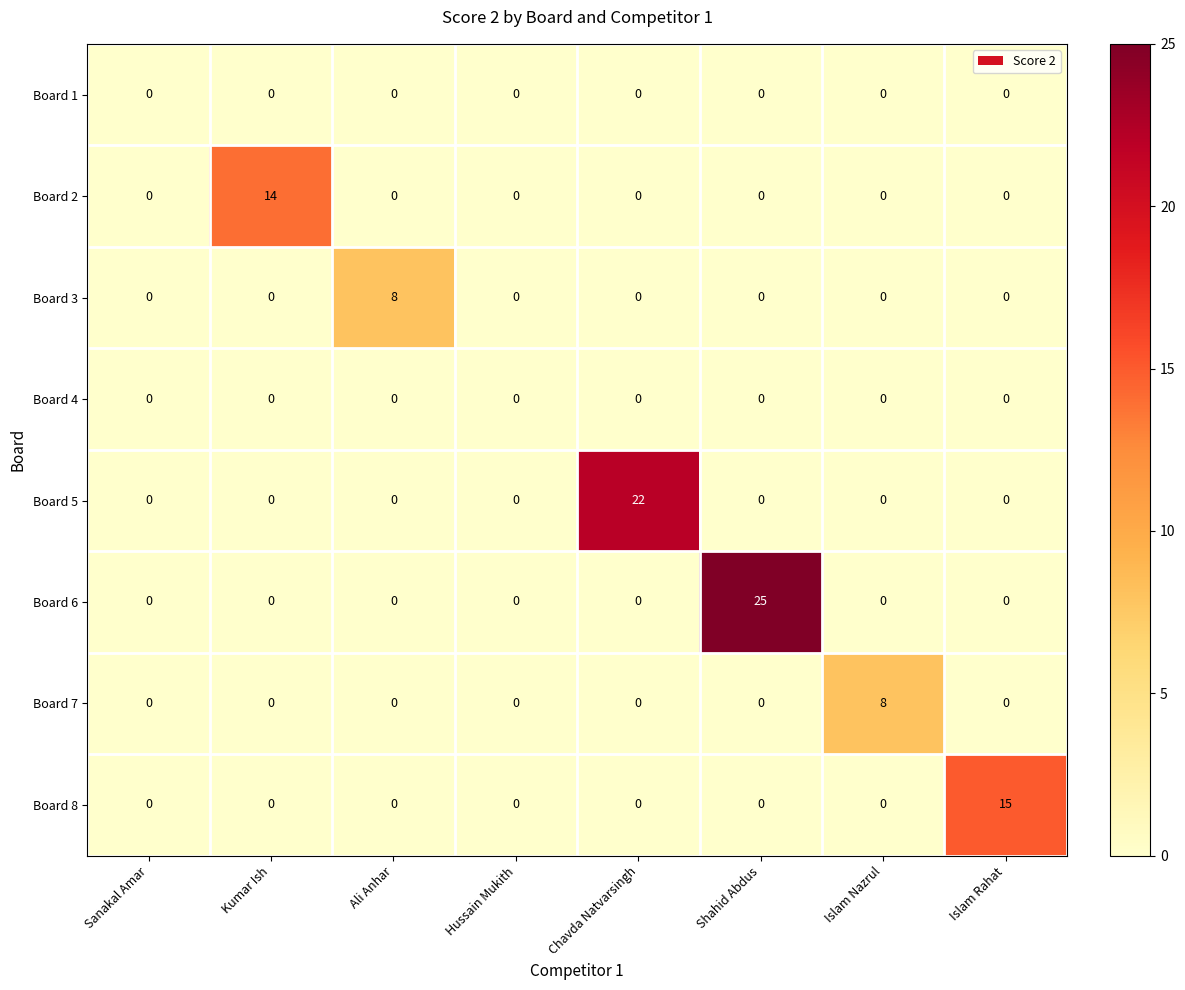

What is the maximum value for Board 2?

14